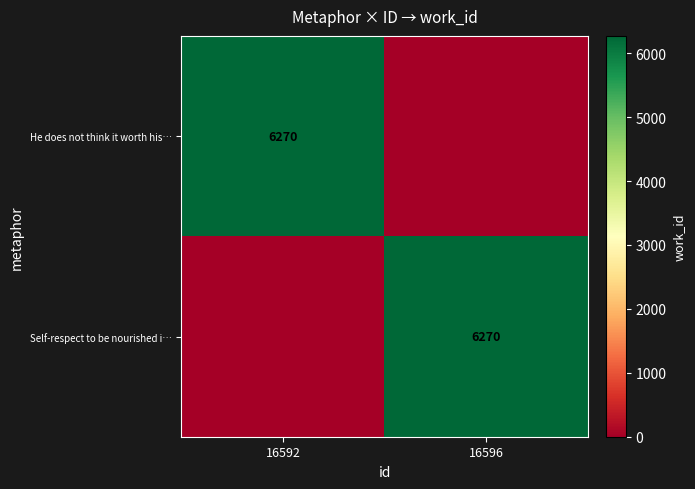

The value of He does not think it worth his… at 16592 is 6270. True or false?

True